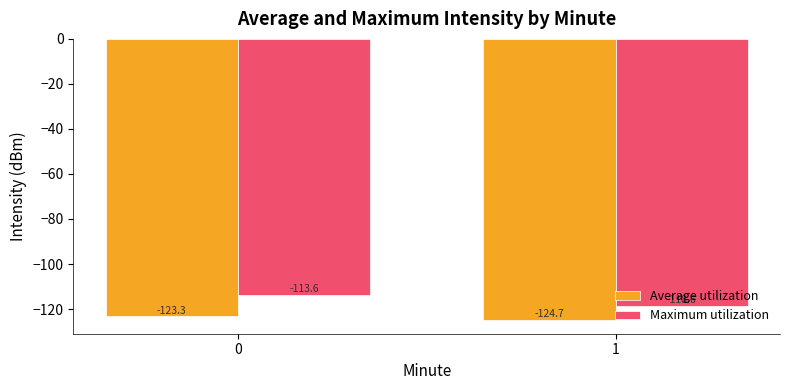

Reading left to right, extract all data points from this chart.

Average utilization: -123.3	-124.7
Maximum utilization: -113.6	-118.6